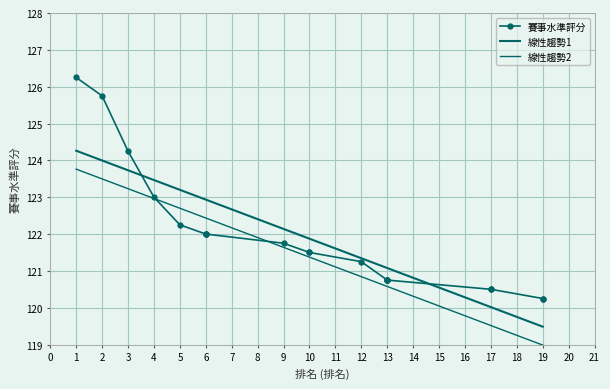

The value at 13 is 74.6. True or false?

False